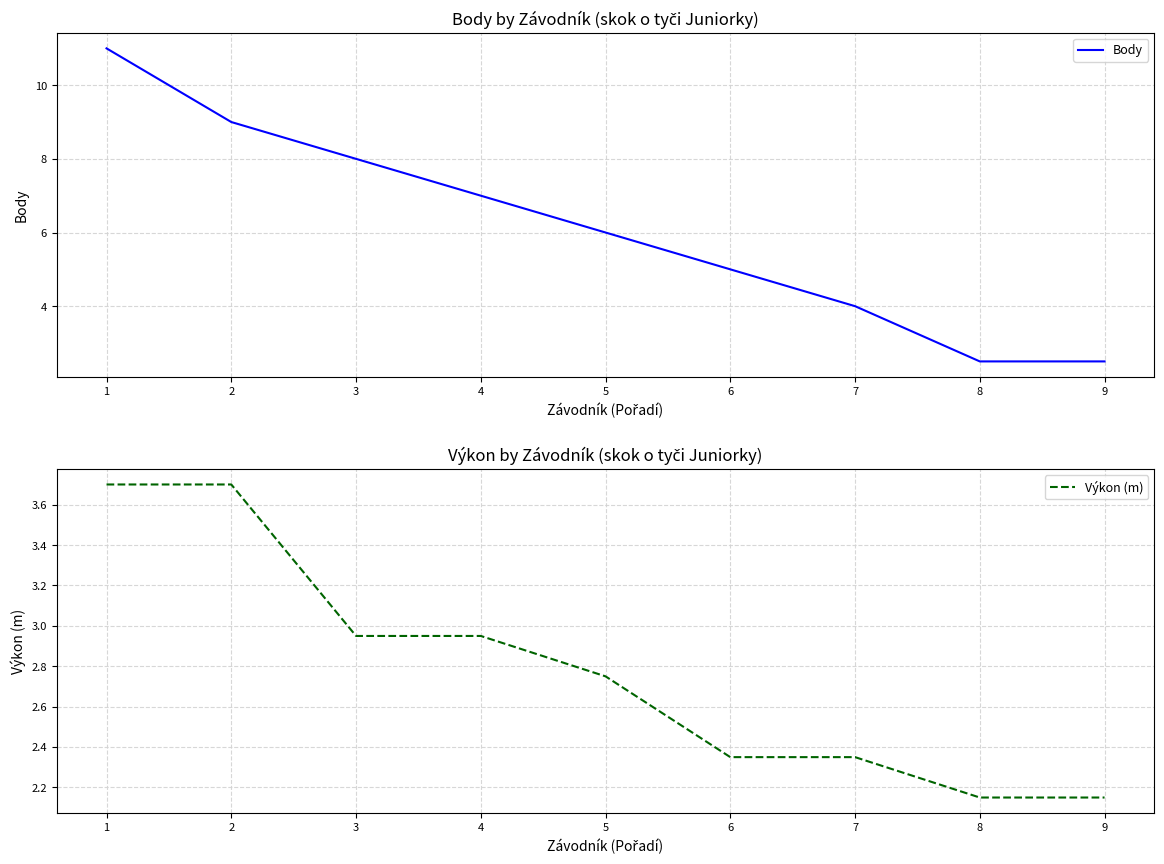

Rank the series at 9 from lowest to highest value.

Výkon (m), Body